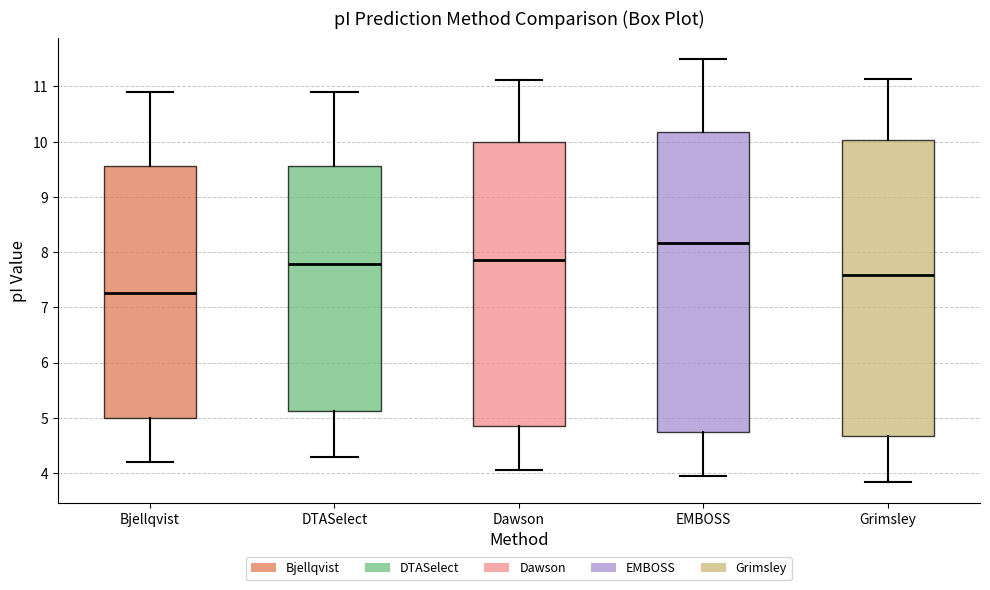

Which box's median line is the lowest?

Bjellqvist